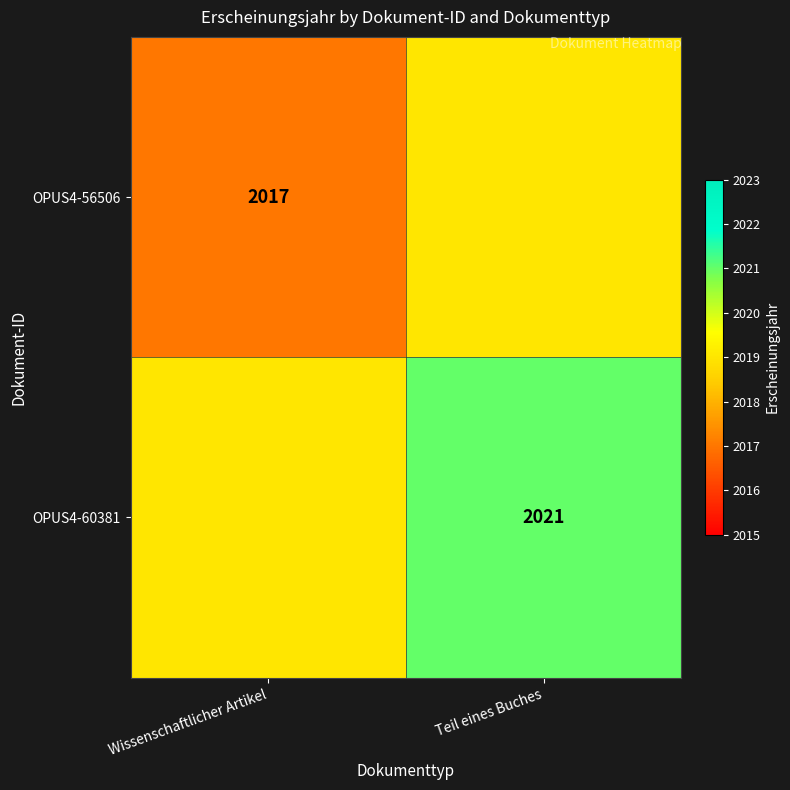

Rank the series at Teil eines Buches from lowest to highest value.

OPUS4-56506, OPUS4-60381